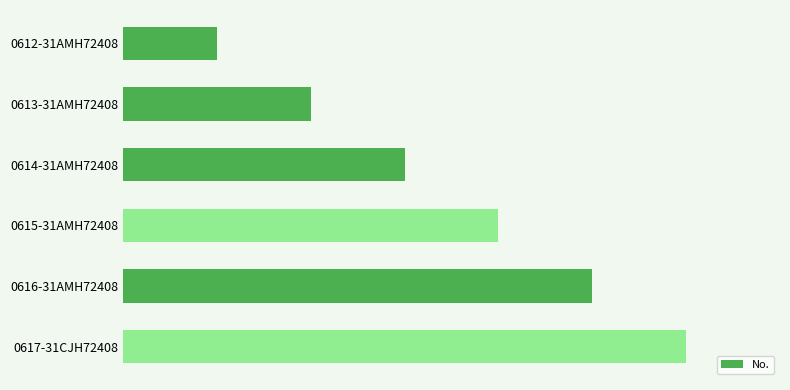

Does the chart contain any negative values?

No